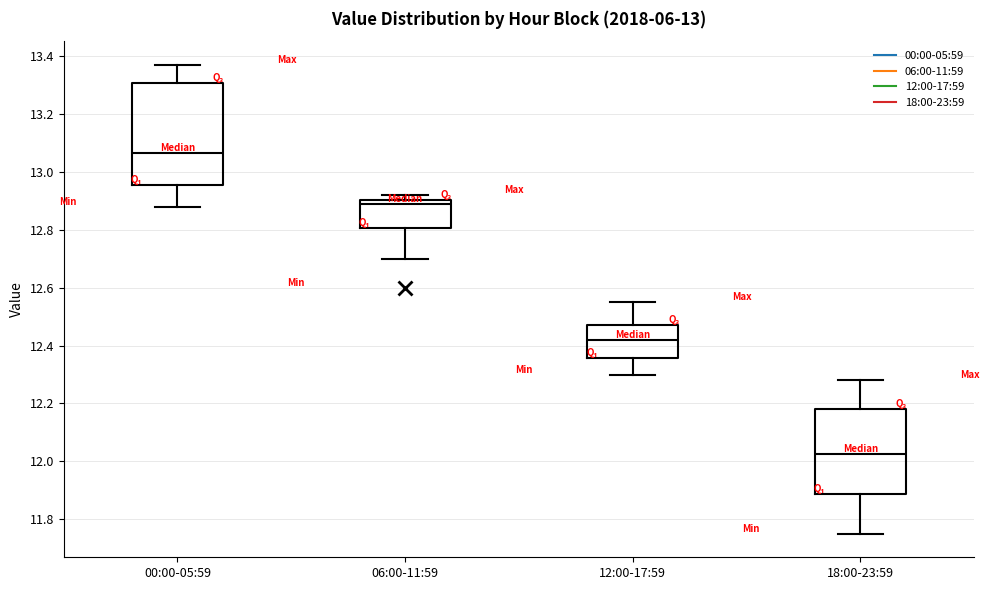

Where does the lower whisker of the box for 18:00-23:59 end on the y-axis? The values are not printed on the chart, so give them approximately, as read against the axis.

11.76